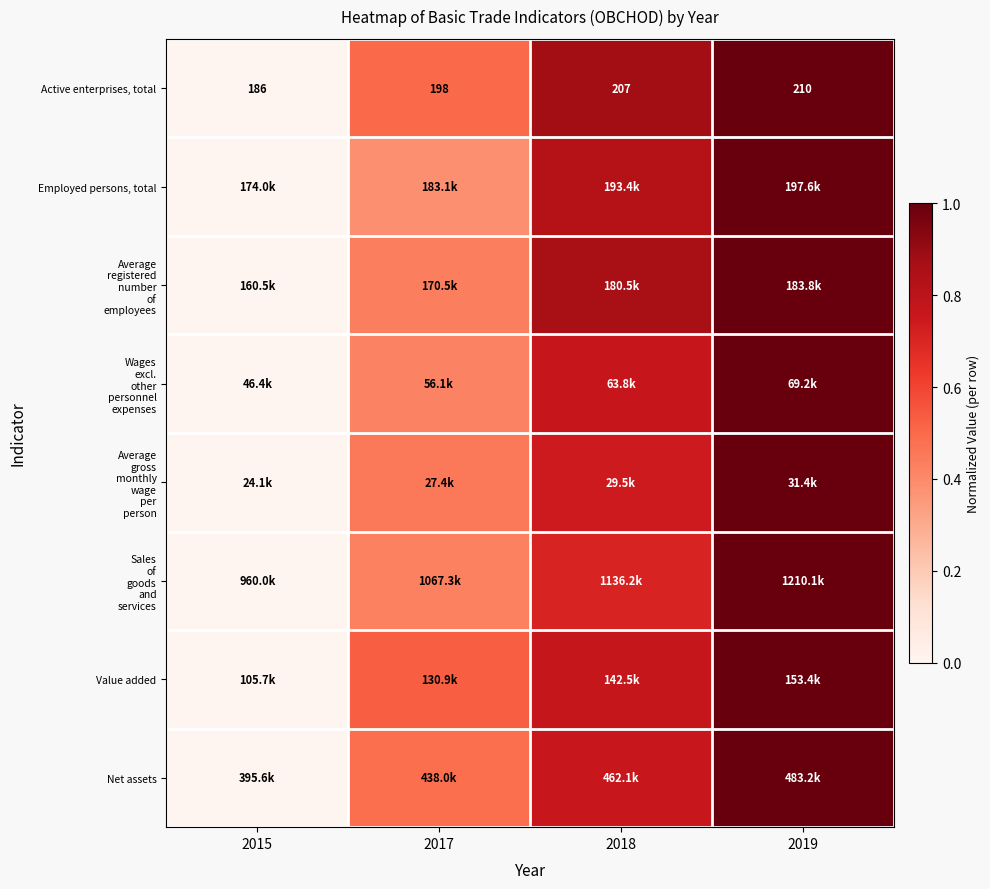

How many data points in Active enterprises, total are less than 207?

2